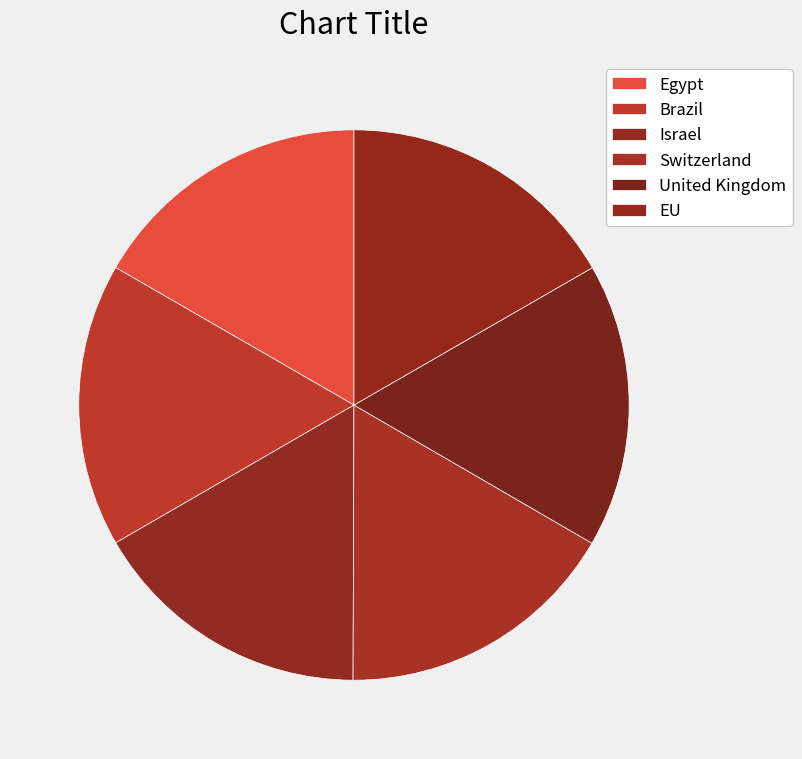

To the nearest percent, what percentage of the pie is EU?

17%